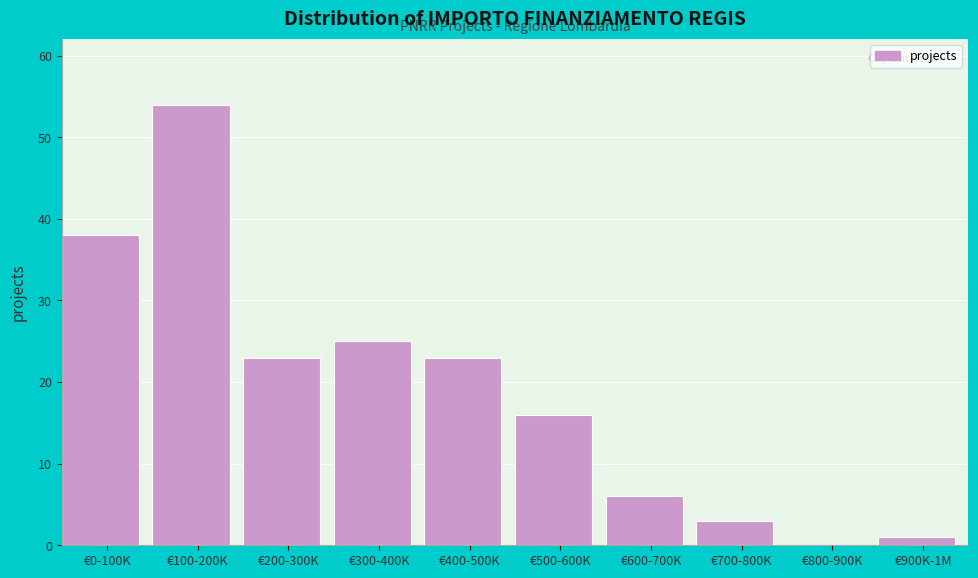

Reading left to right, extract all data points from this chart.

€0-100K=38	€100-200K=54	€200-300K=23	€300-400K=25	€400-500K=23	€500-600K=16	€600-700K=6	€700-800K=3	€800-900K=0	€900K-1M=1